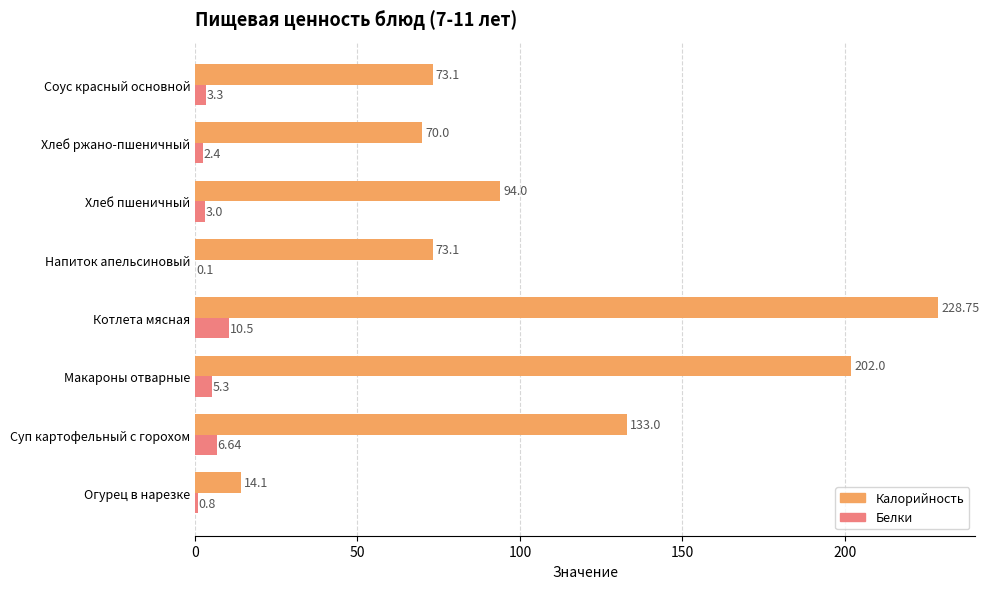

What is the sum of the Калорийность values at Соус красный основной and Напиток апельсиновый?

146.2